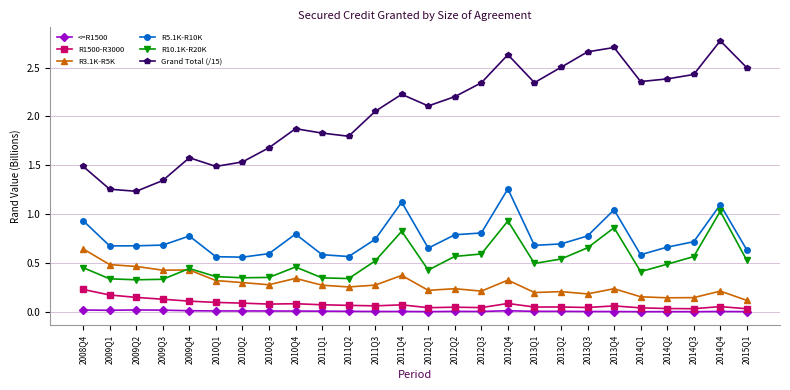

What is the maximum value shown in the chart?

2.8